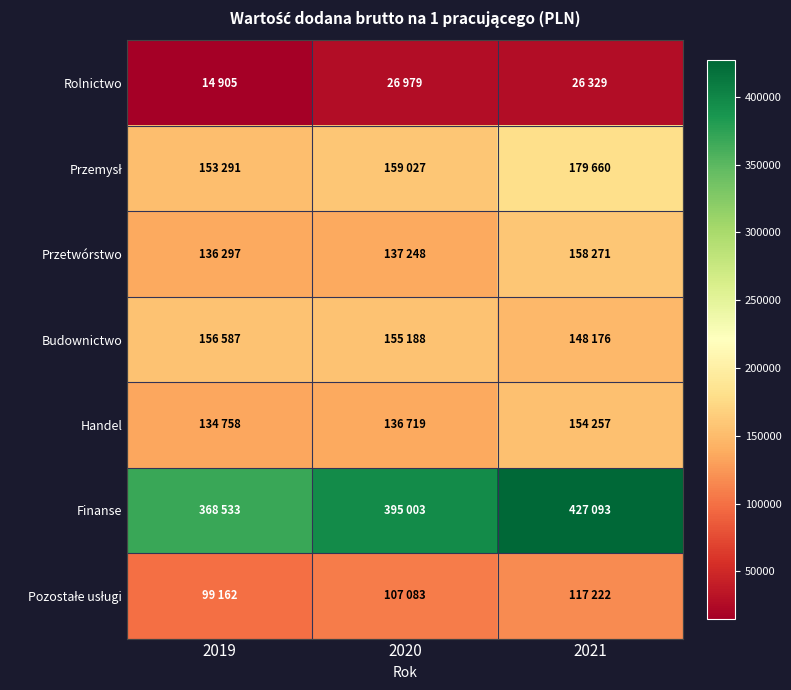

At which category is the sum across all series the highest?

2021